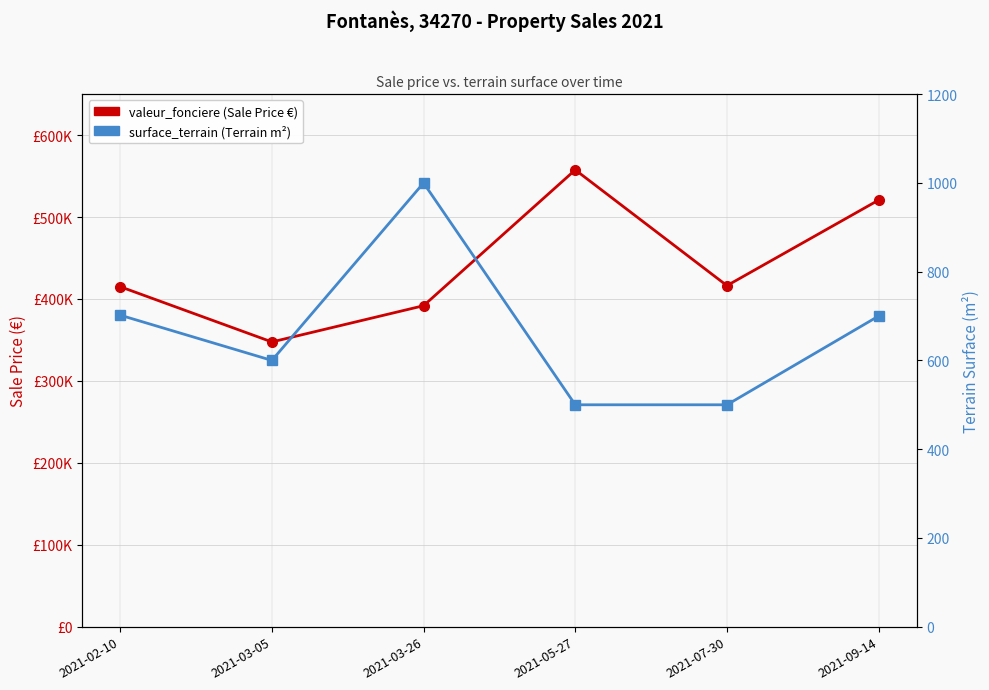

List the labels in order of surface_terrain value, largest first.

2021-03-26, 2021-02-10, 2021-09-14, 2021-03-05, 2021-05-27, 2021-07-30